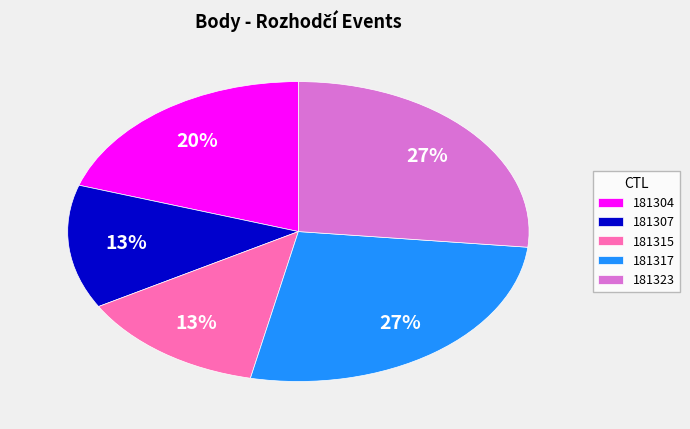

True or false: 181304 accounts for 20% of the total.

True